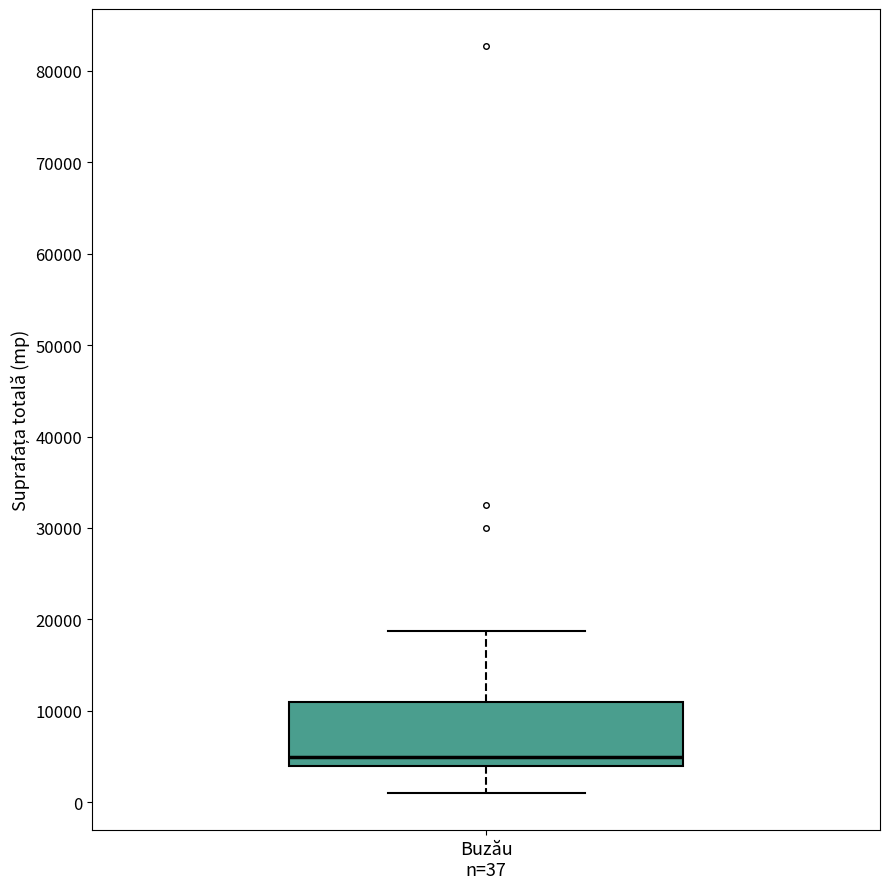

Where is the lower edge of the box for Buzău n=37 on the y-axis? The values are not printed on the chart, so give them approximately, as read against the axis.

4000